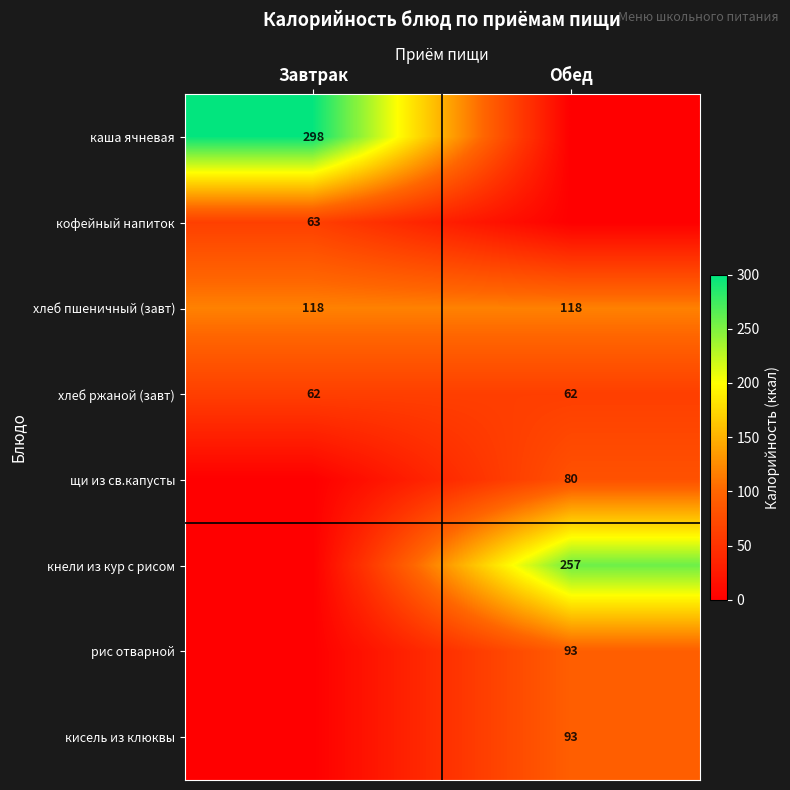

What is the sum of all хлеб пшеничный (завт) values?

236